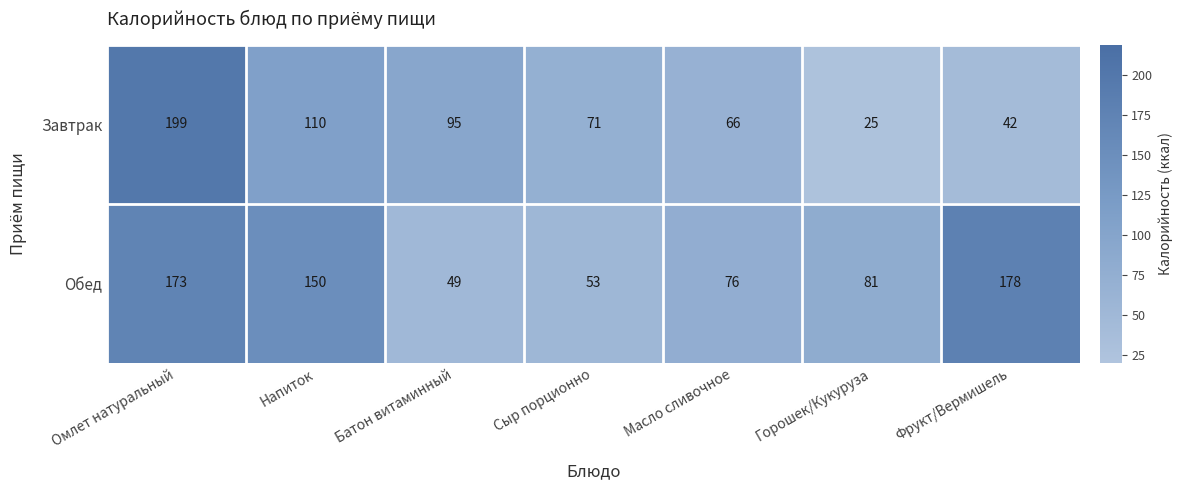

What is the difference between the Завтрак values at Фрукт/Вермишель and Батон витаминный?

53